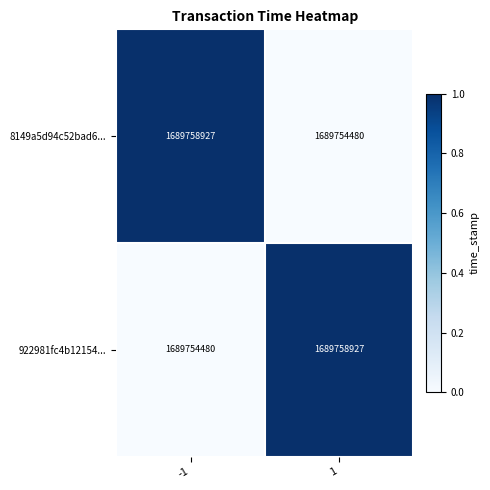

Count the number of data series in this chart.

2